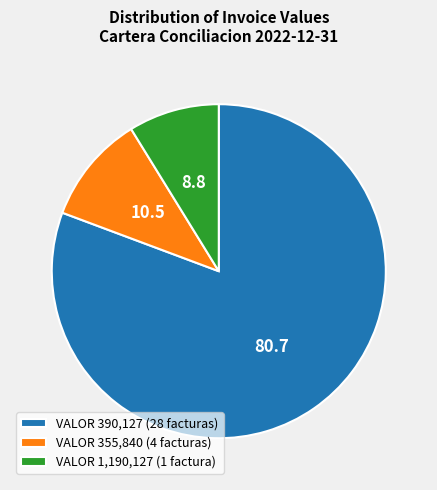

Is there a majority slice in this chart?

Yes